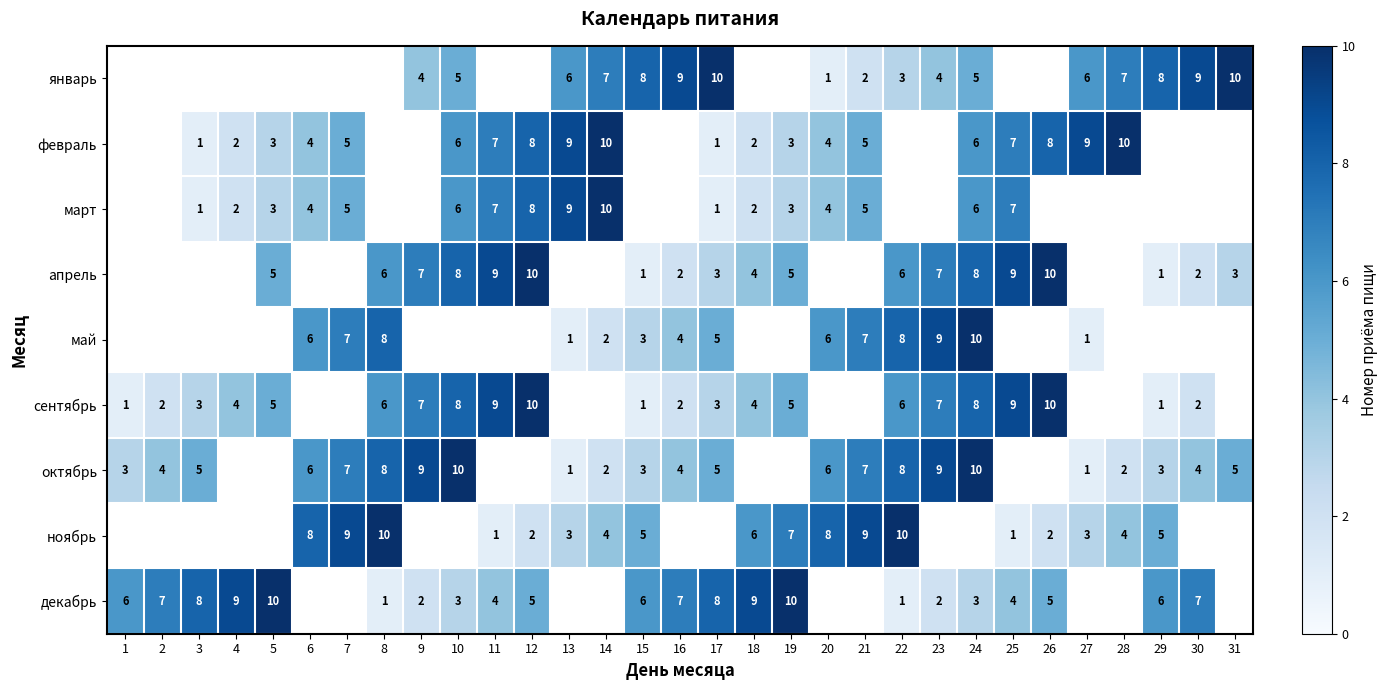

The май series shows 3 at 15. True or false?

True